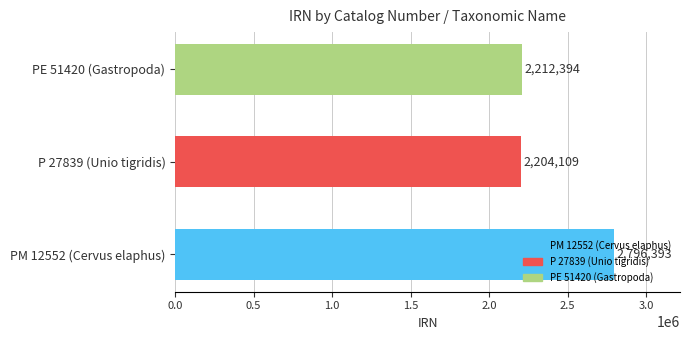

Rank the categories by value from highest to lowest.

PM 12552 (Cervus elaphus), PE 51420 (Gastropoda), P 27839 (Unio tigridis)